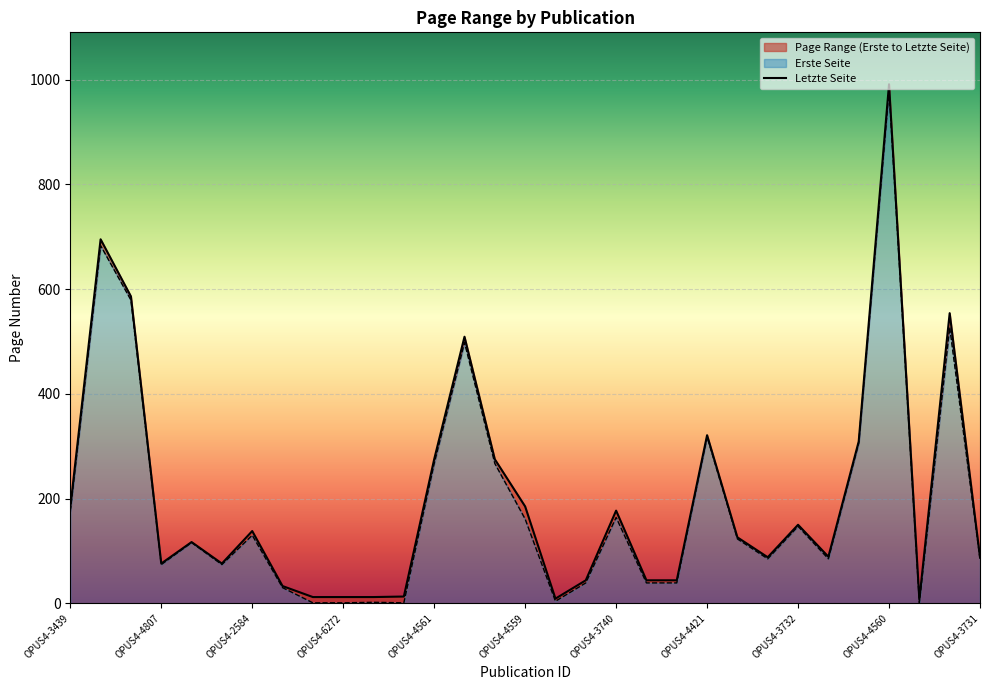

What is the sum of the Letzte Seite values at OPUS4-8024 and OPUS4-3732?

425